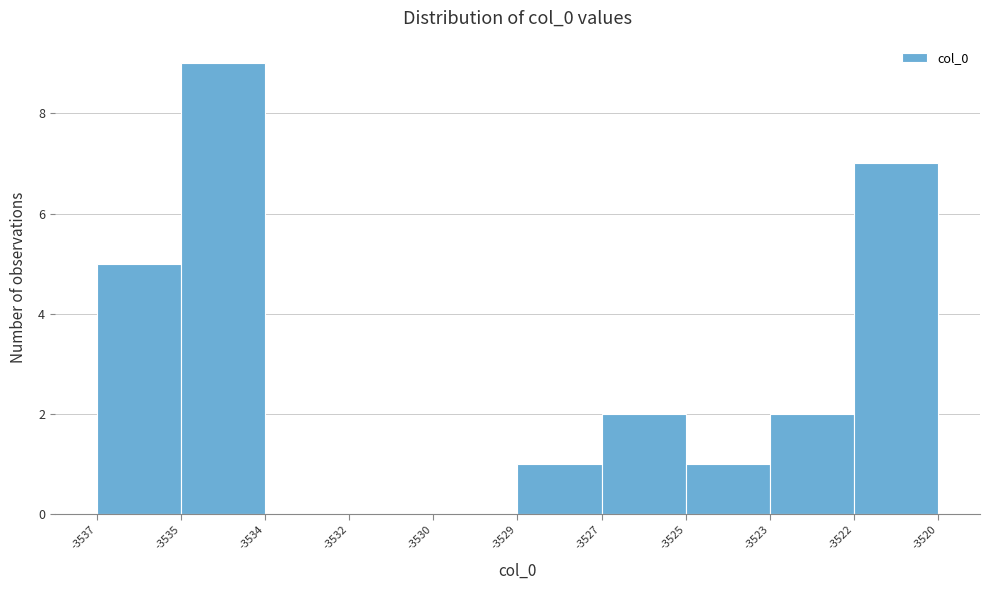

Reading left to right, transcribe all the data shown in this chart.

-3537=5	-3535=9	-3534=0	-3532=0	-3530=0	-3529=1	-3527=2	-3525=1	-3523=2	-3522=7